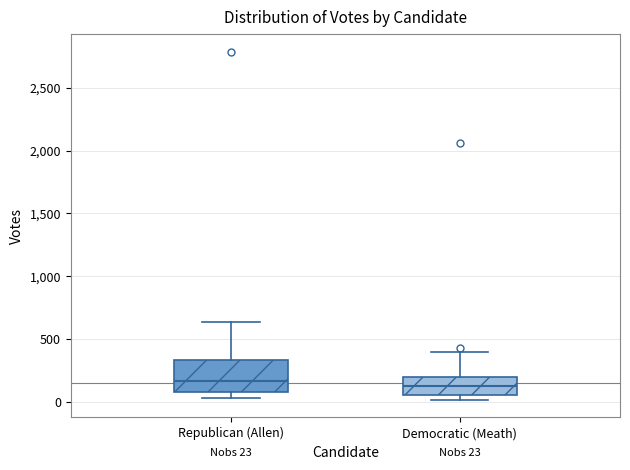

Which box is the tallest, from its lower edge to its upper edge?

Republican (Allen)